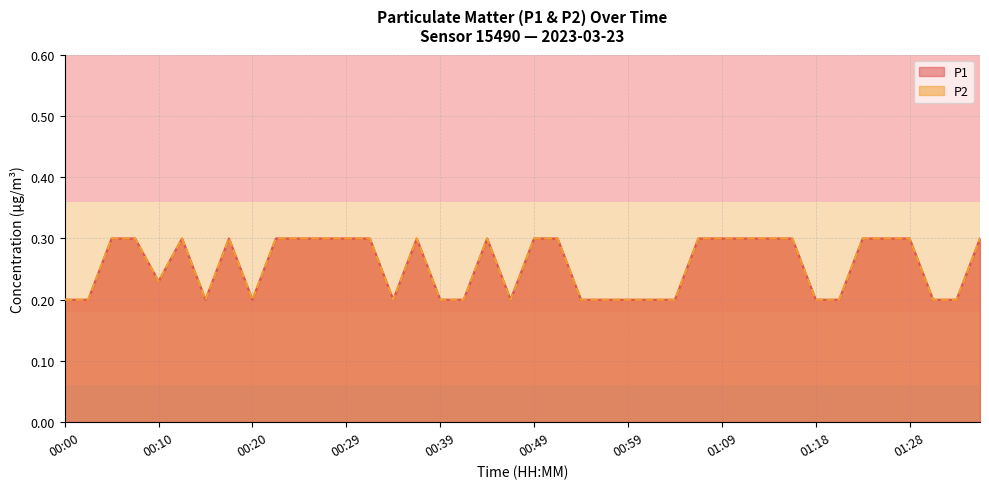

What is the difference between the second highest and second lowest values in the P1 series?

0.1